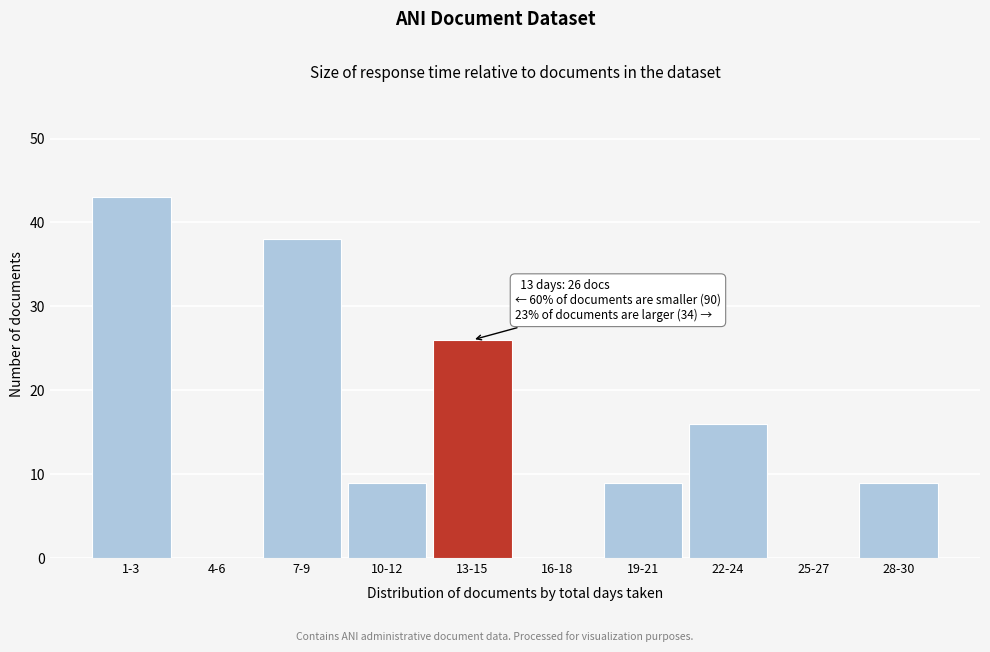

Reading left to right, extract all data points from this chart.

1-3=43	4-6=0	7-9=38	10-12=9	13-15=26	16-18=0	19-21=9	22-24=16	25-27=0	28-30=9